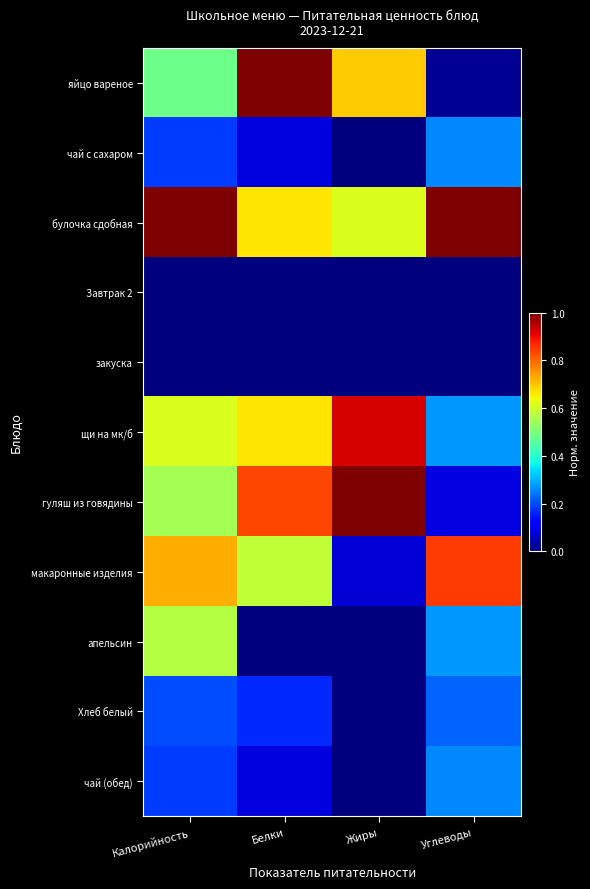

At which category is the sum across all series the highest?

Калорийность